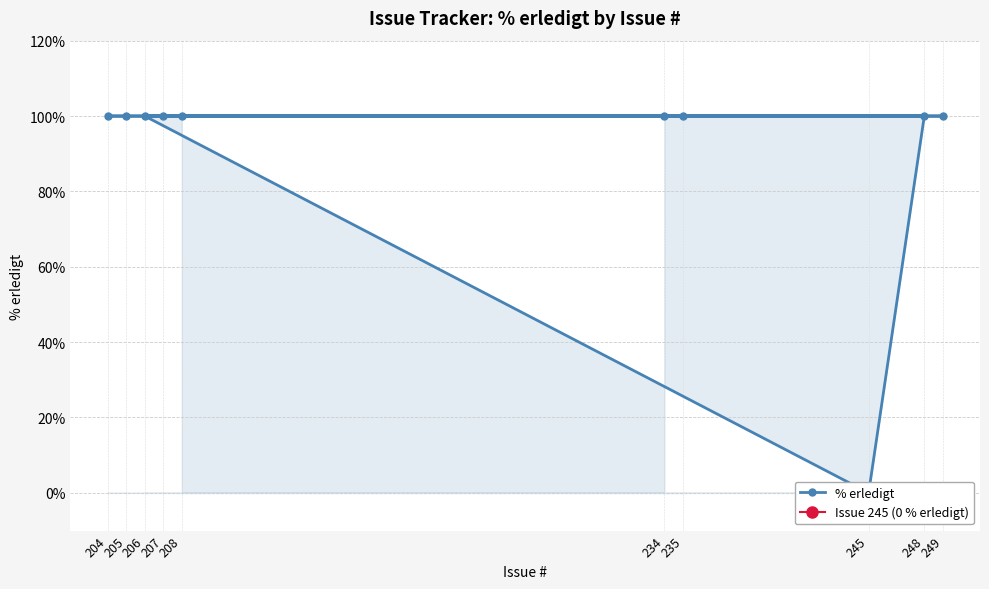

True or false: the data has more than 1 interior local peaks.

False